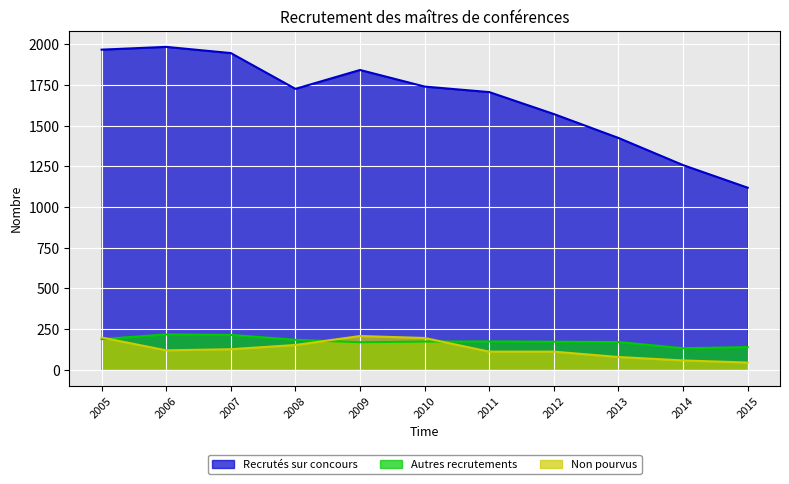

Reading right to left, transcribe all the data shown in this chart.

Recrutés sur concours: 1118	1257	1424	1571	1706	1740	1842	1726	1946	1984	1967
Autres recrutements: 138	131	169	171	173	172	168	183	213	216	187
Non pourvus: 43	56	77	110	110	194	206	151	125	118	197